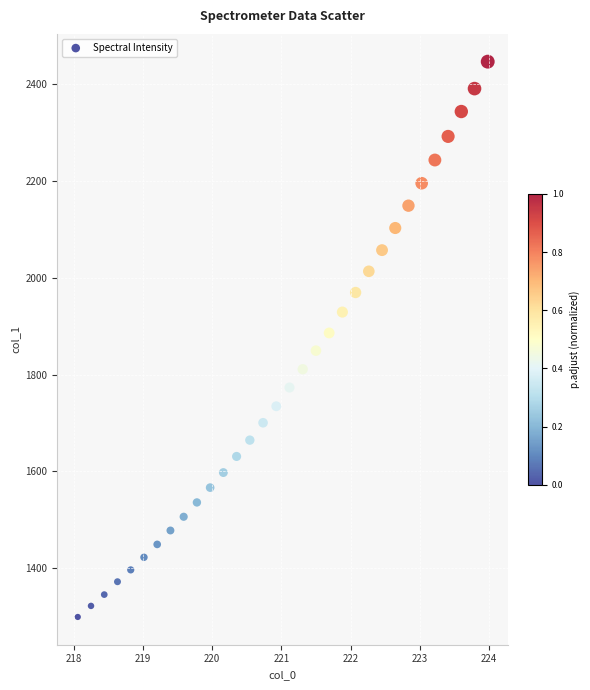

What is the range of Y values (max minus min)?

1145.8